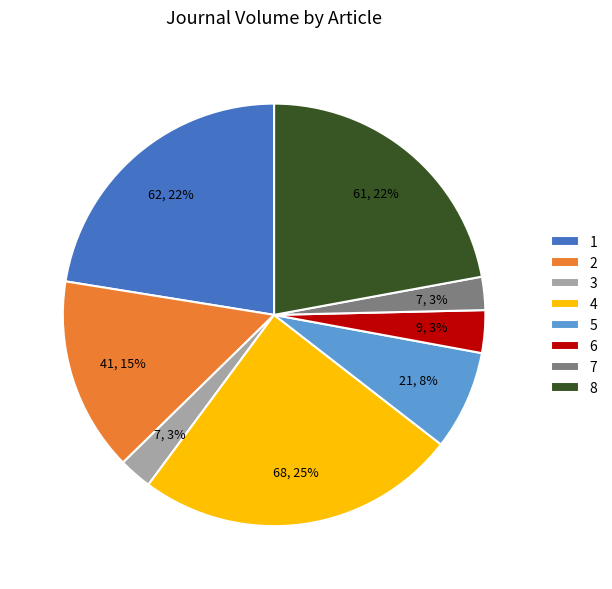

The 8 slice represents 22% of the pie. True or false?

True